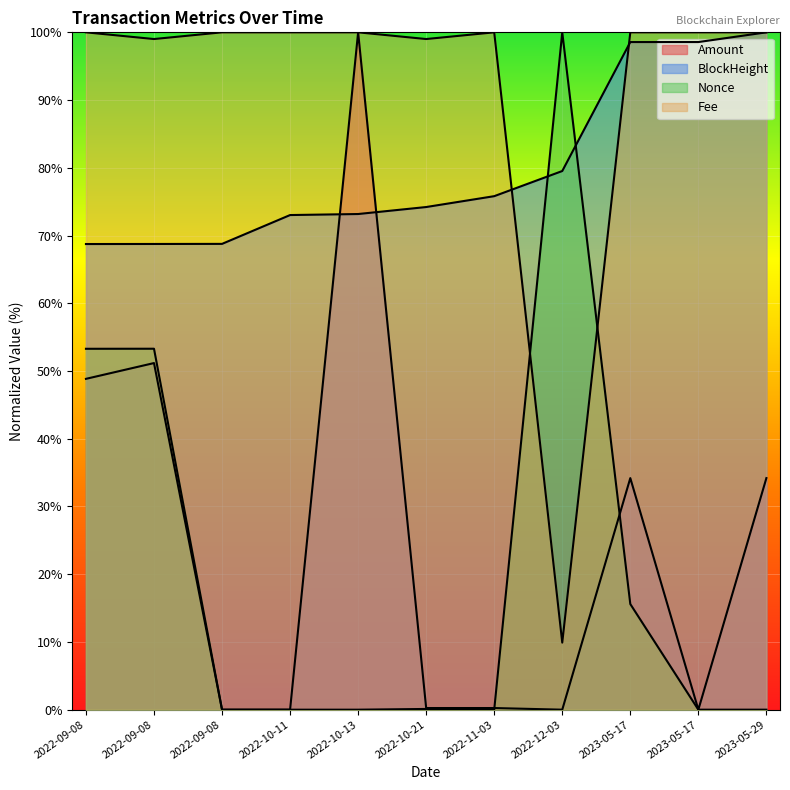

How many lines are shown in the chart?

4